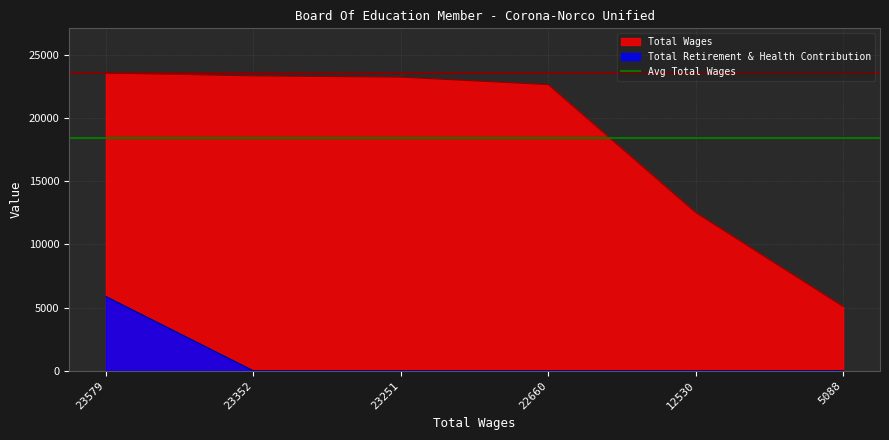

Reading left to right, extract all data points from this chart.

Total Wages: 23579=23579	23352=23352	23251=23251	22660=22660	12530=12530	5088=5088
Total Retirement & Health Contribution: 23579=5880	23352=0	23251=0	22660=0	12530=0	5088=0